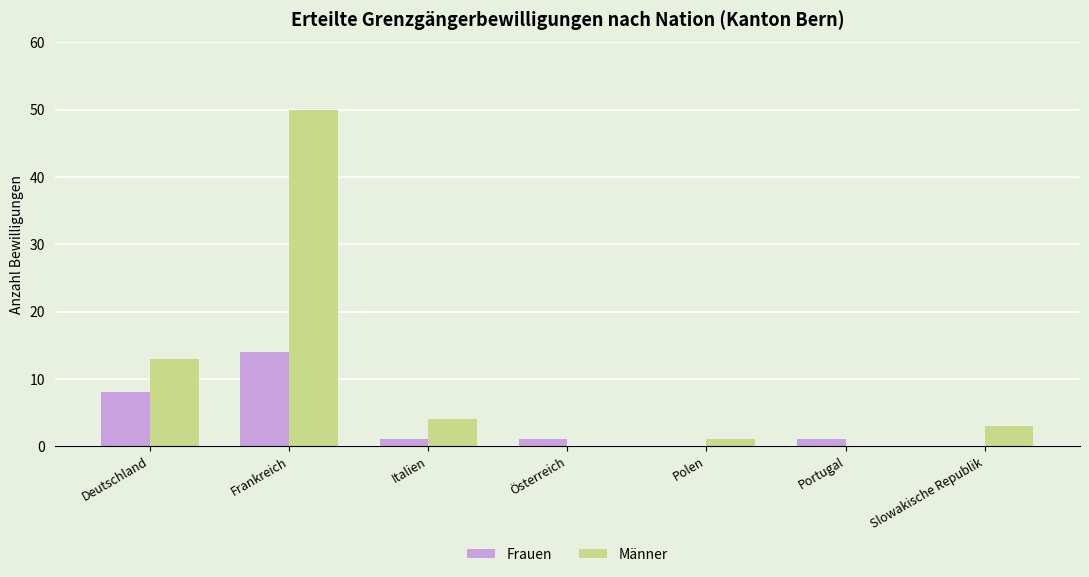

Is it true that Männer equals 6 at Italien?

False